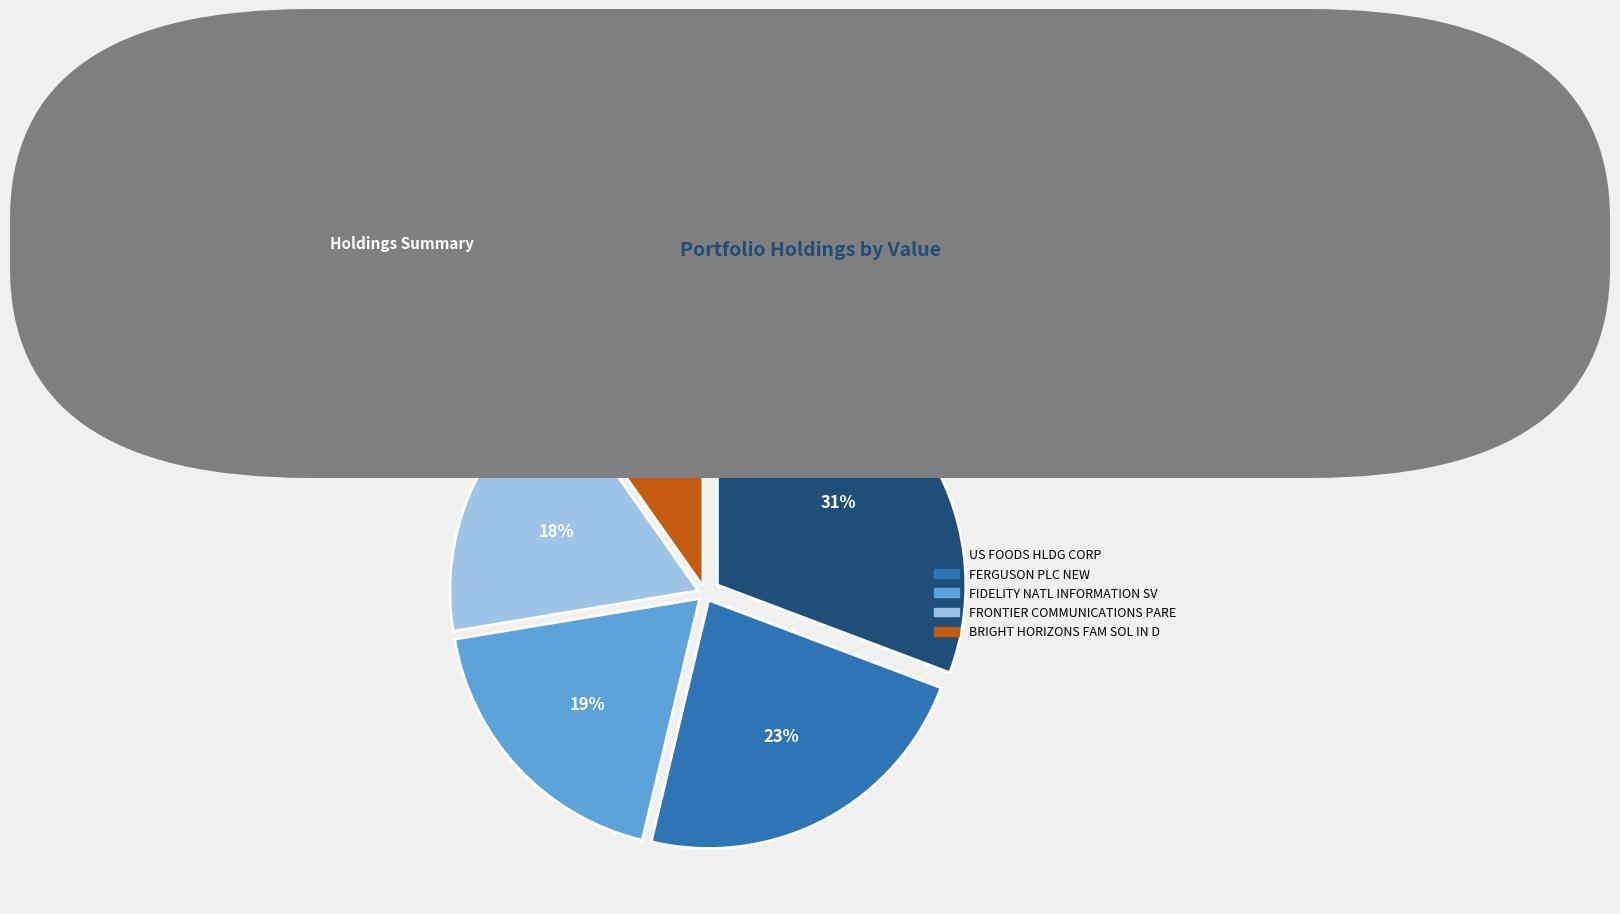

Is it true that BRIGHT HORIZONS FAM SOL IN D is 10% of the pie?

True